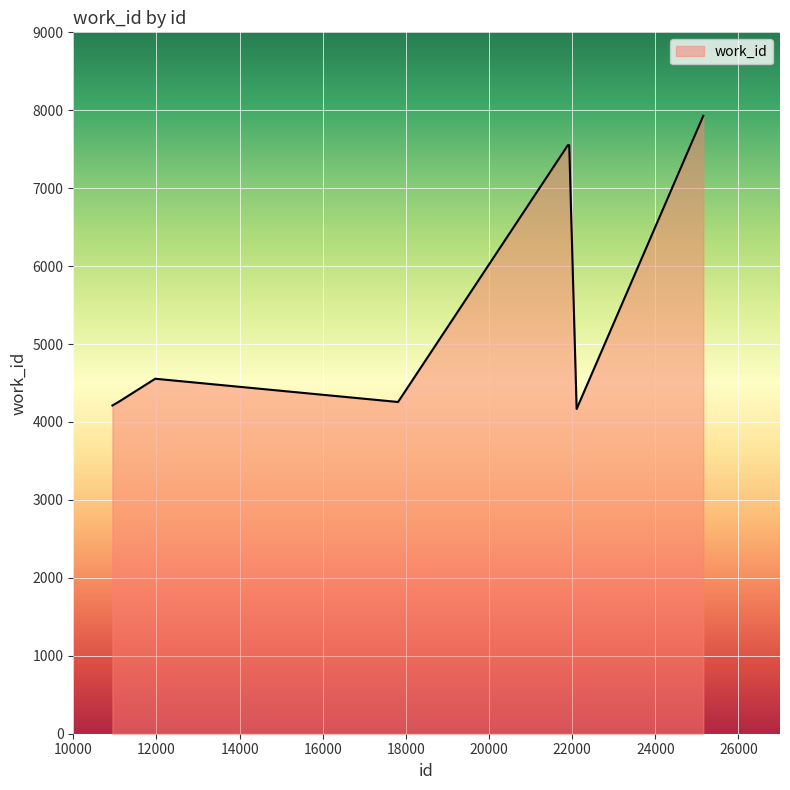

What is the difference between the maximum and minimum values?

3762